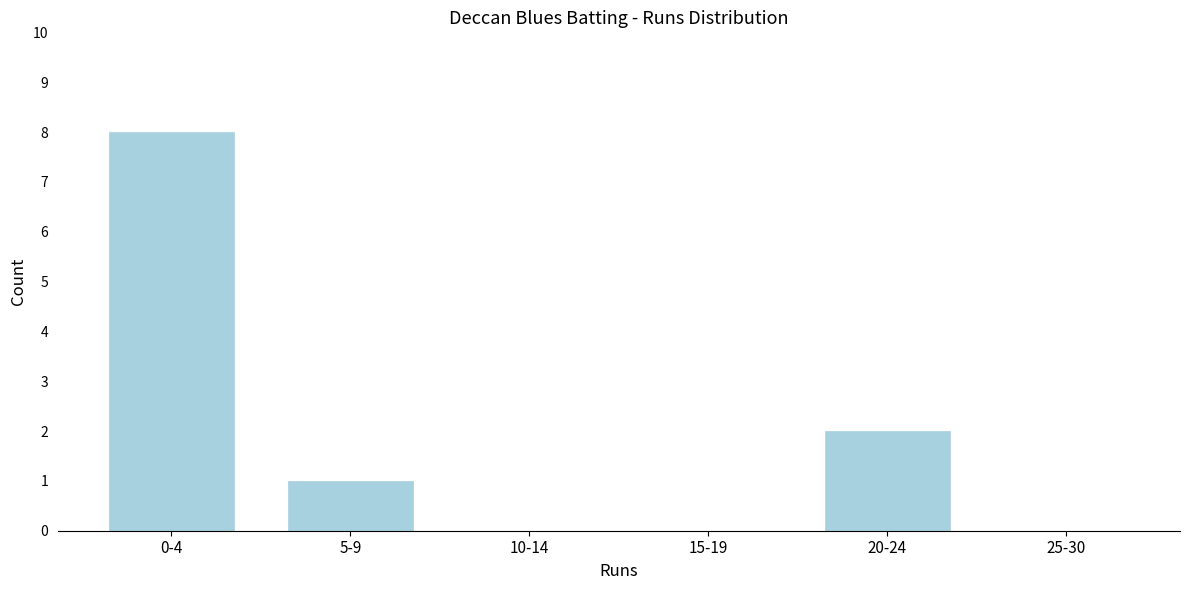

Reading left to right, transcribe all the data shown in this chart.

0-4=8	5-9=1	10-14=0	15-19=0	20-24=2	25-30=0